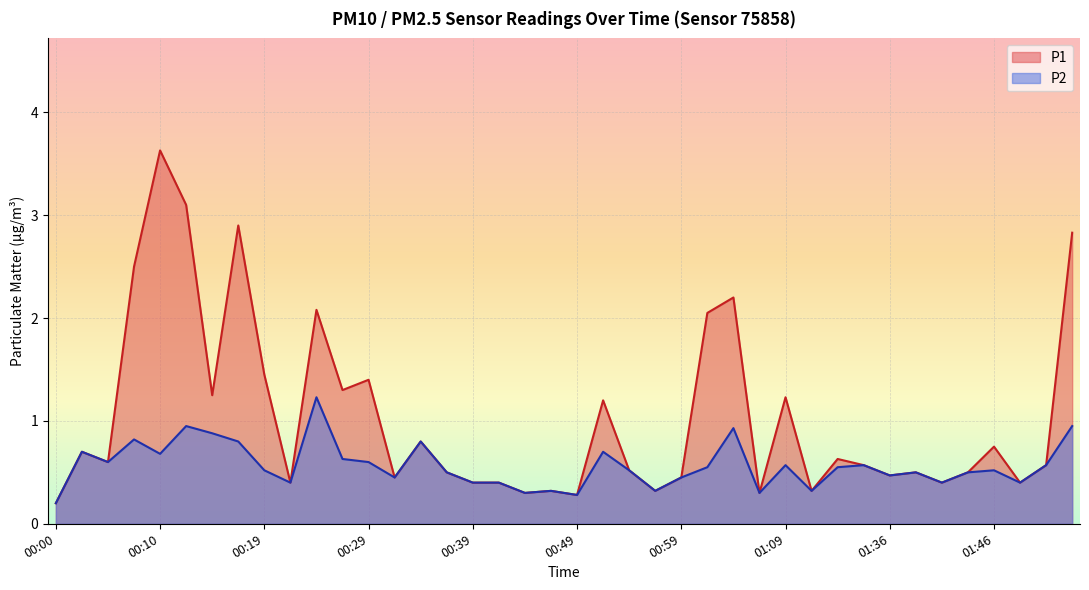

What is the label of the 39th point from the right?

00:02